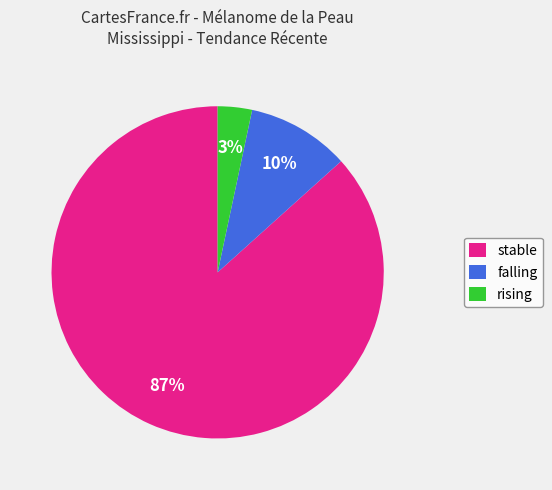

What percentage is the stable slice, to the nearest percent?

87%